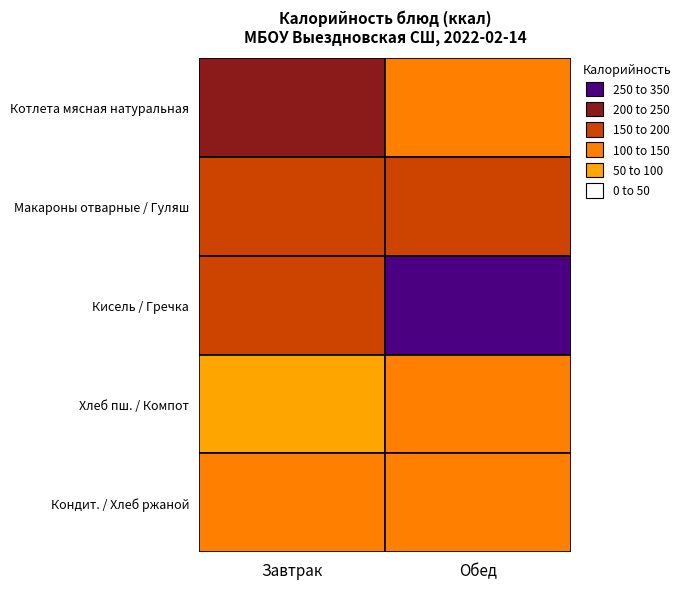

How many values in the Завтрак series exceed 154?

3